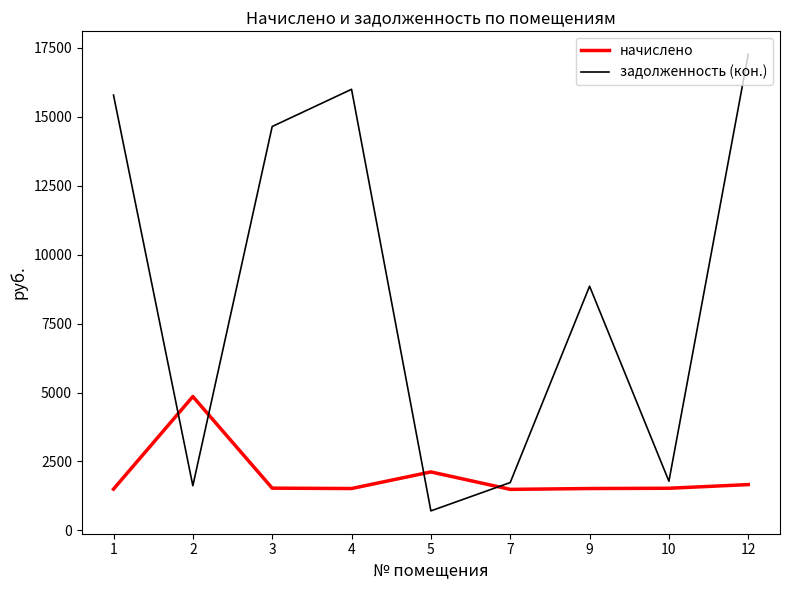

In задолженность (кон.), how many points are lower than both neighbors (excluding endpoints)?

3